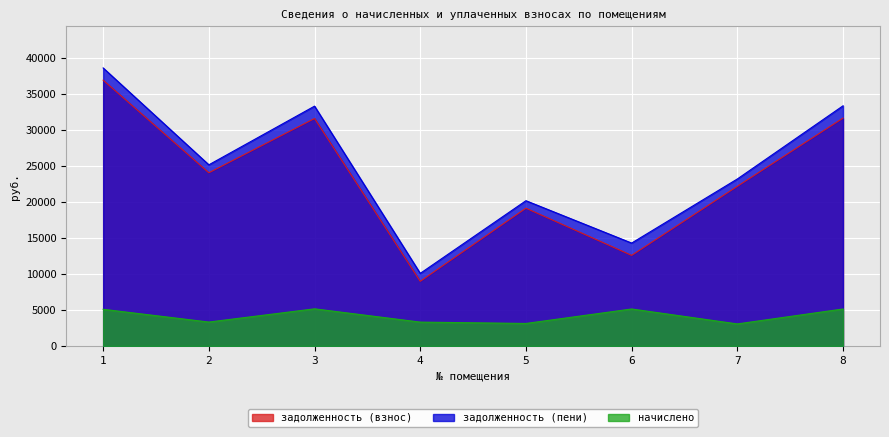

How many lines are shown in the chart?

3